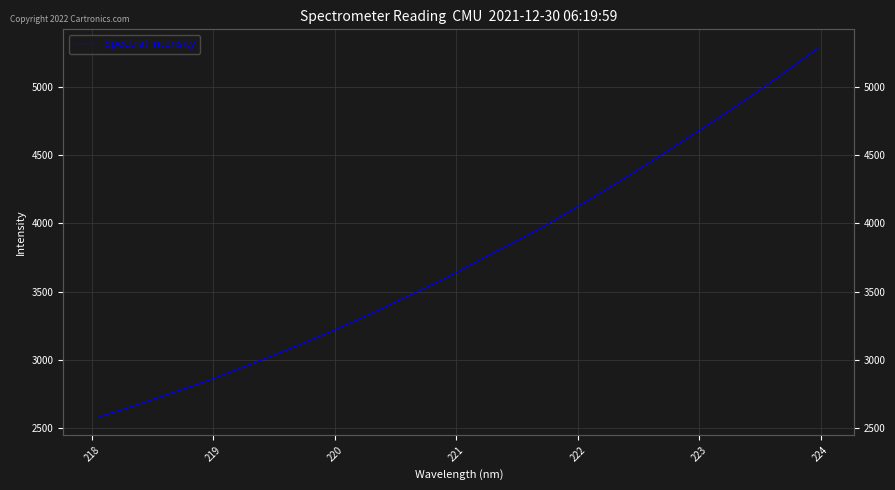

What is the sum of all values?

120073.5